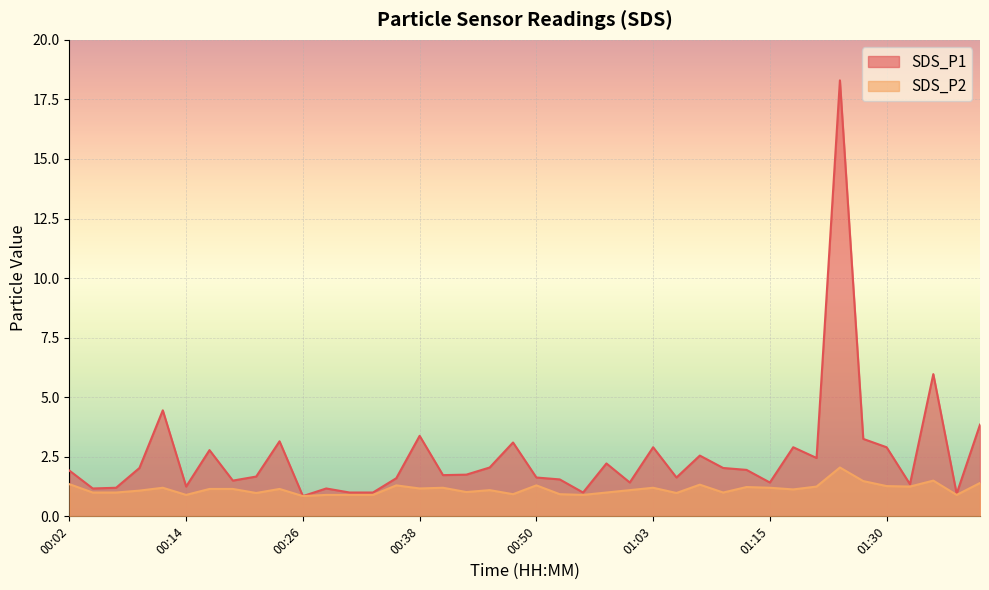

What is the difference between the maximum and minimum values in the SDS_P2 series?

1.2